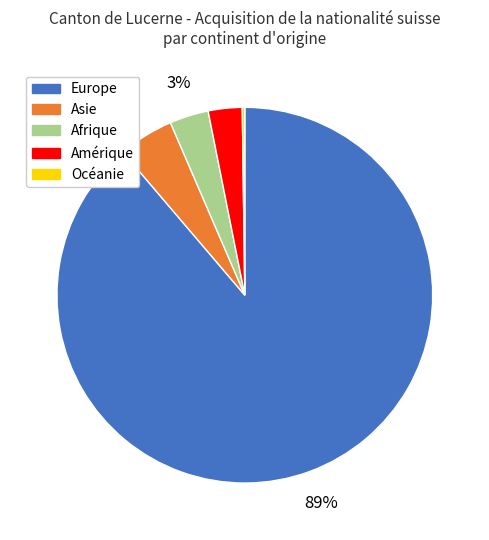

Combined, do Afrique and Europe account for over 50%?

Yes